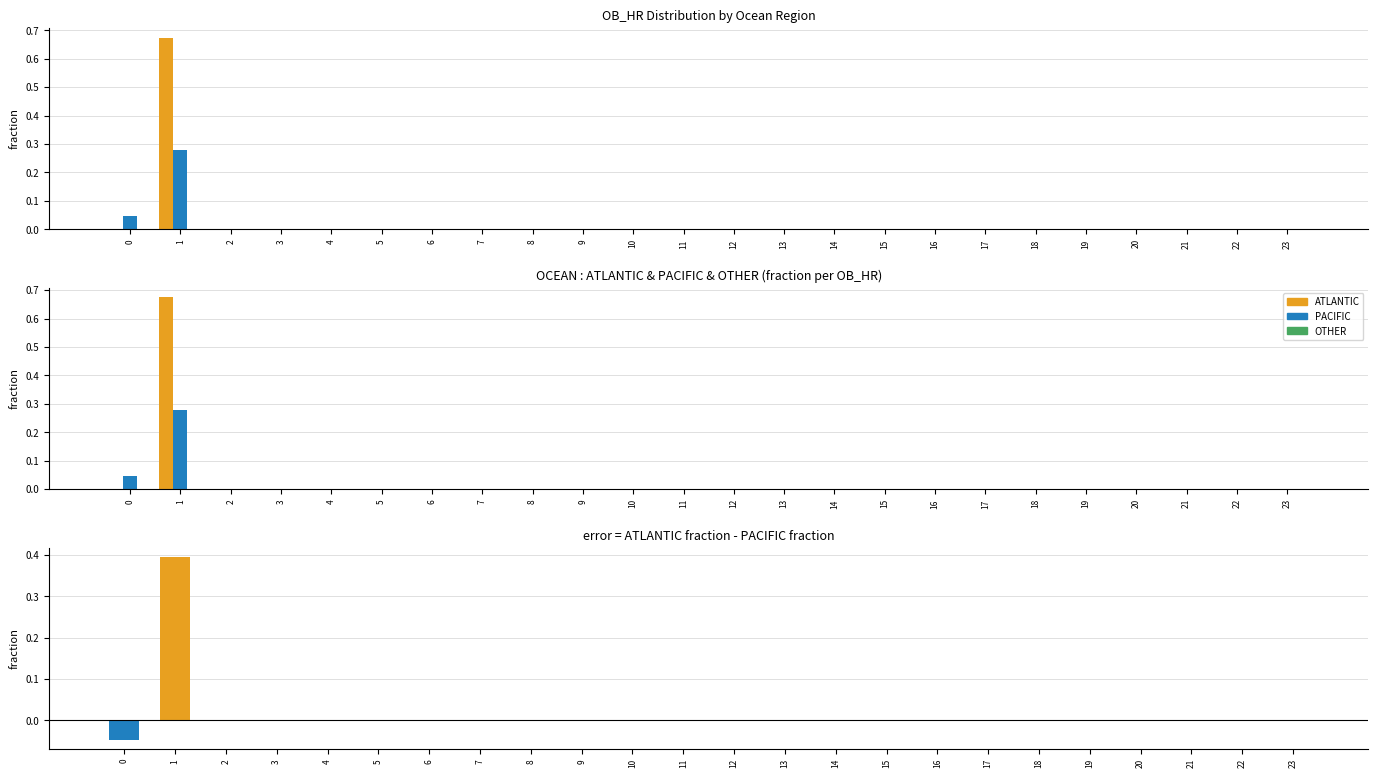

The value of ATLANTIC - PACIFIC (pos) at 20 is 0.1. True or false?

False